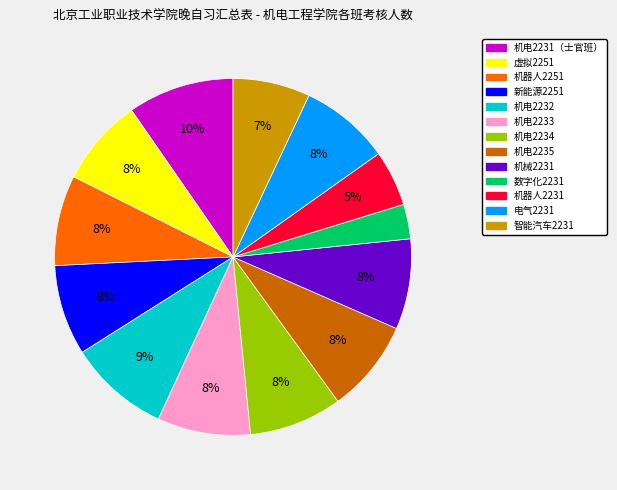

What is the smallest slice in the pie chart?

数字化2231